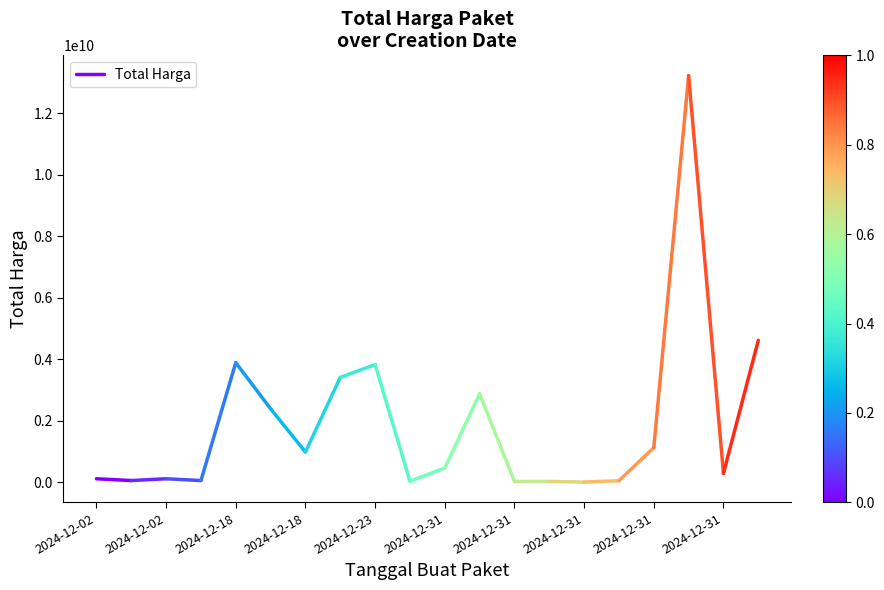

What is the approximate value at 2024-12-02, to the nearest 100?

58080000